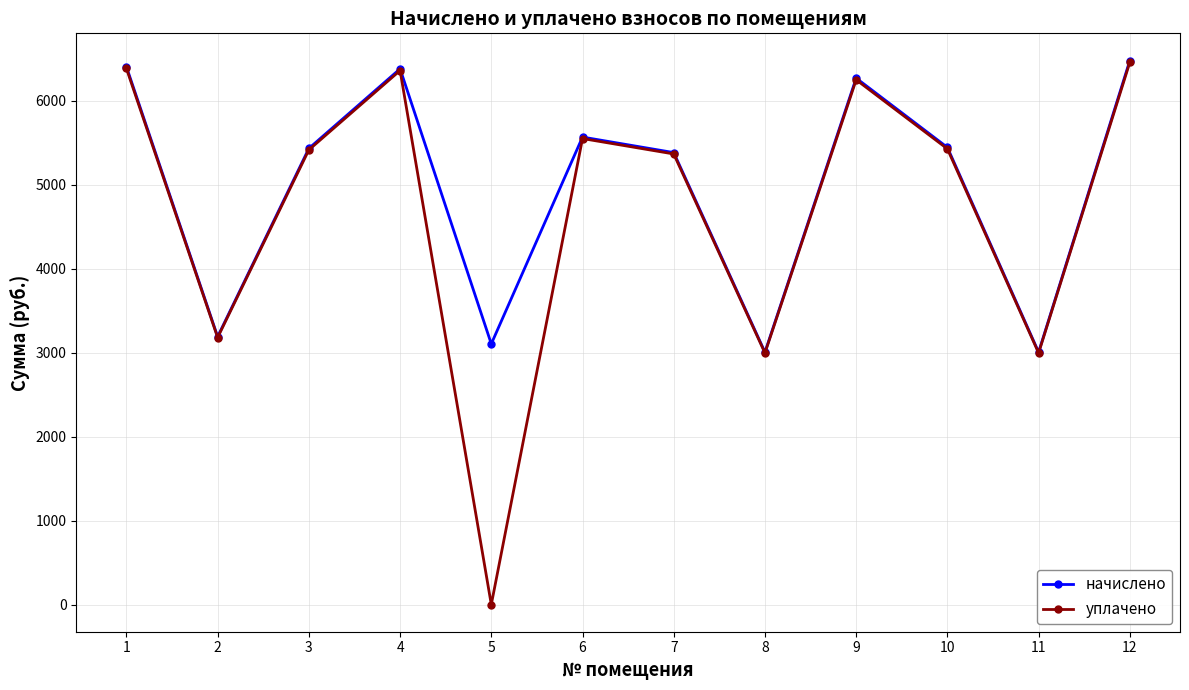

How many data points does each series have?

12